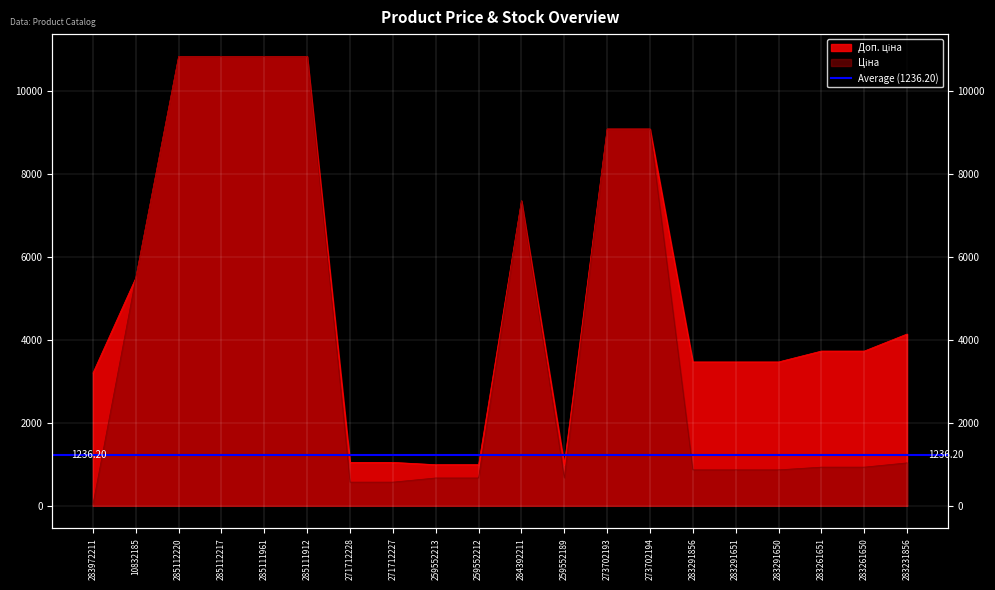

What is the difference between the second highest and minimum values in the Доп. ціна series?

9847.4